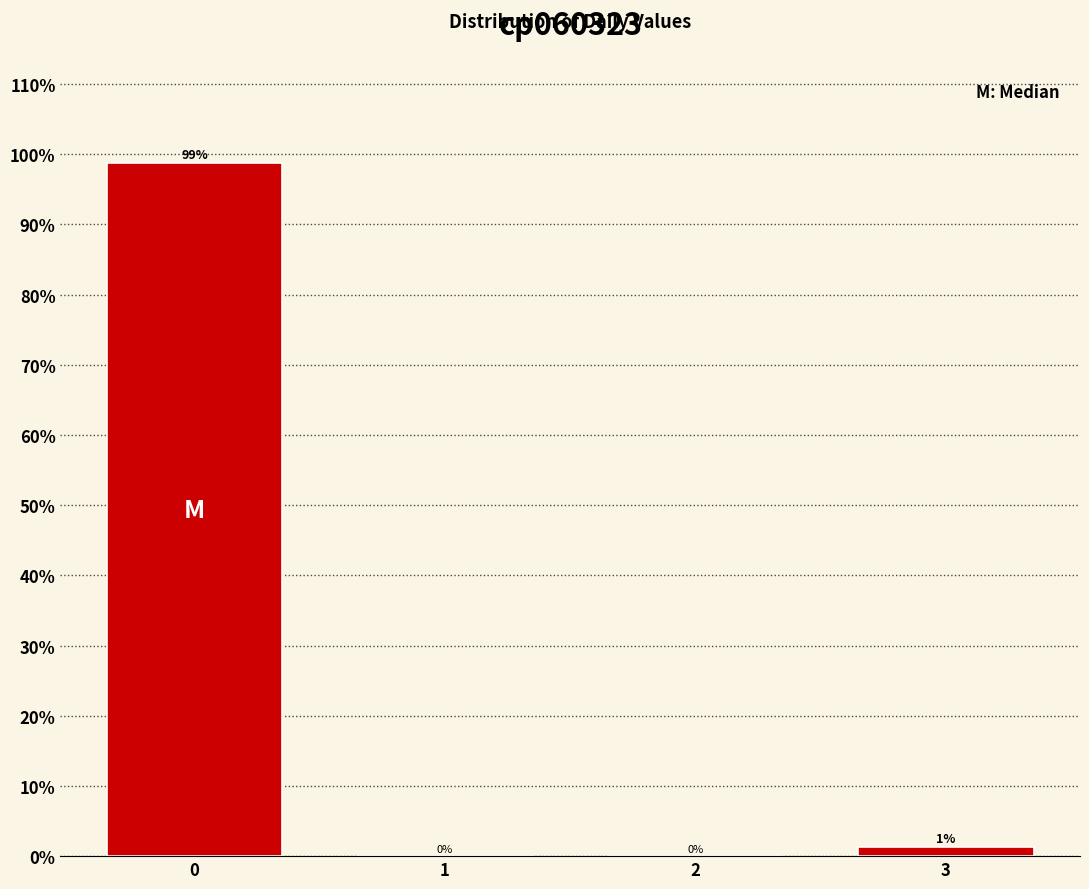

The value at 1 is 0.0. True or false?

True